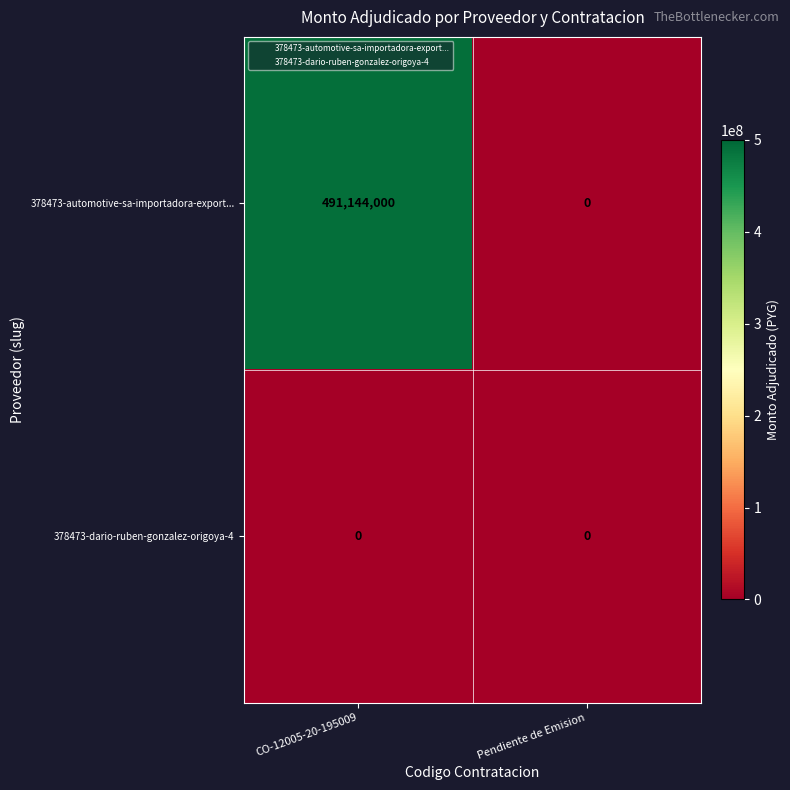

Rank the series by their average value, from lowest to highest.

378473-dario-ruben-gonzalez-origoya-4, 378473-automotive-sa-importadora-export...